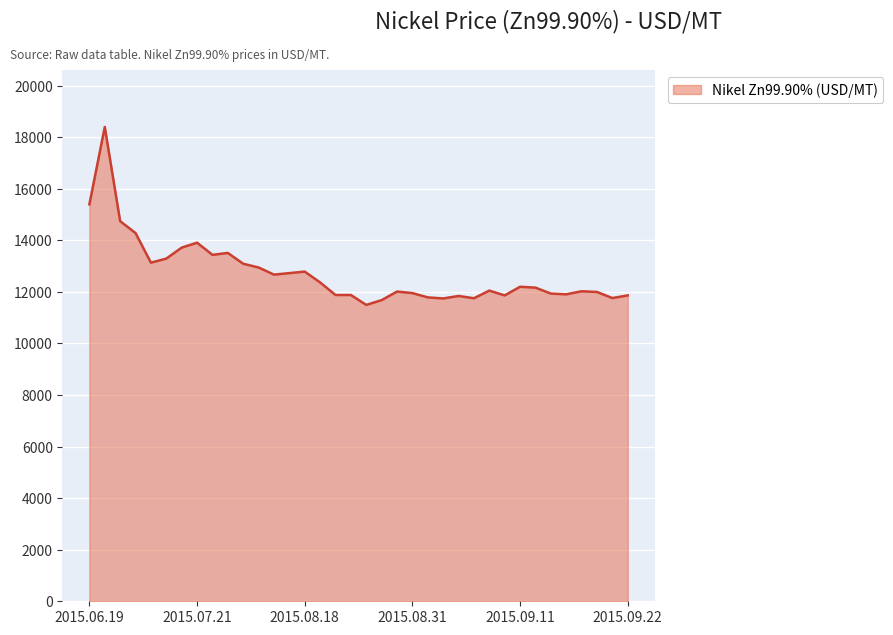

What is the greatest value displayed?

18398.7